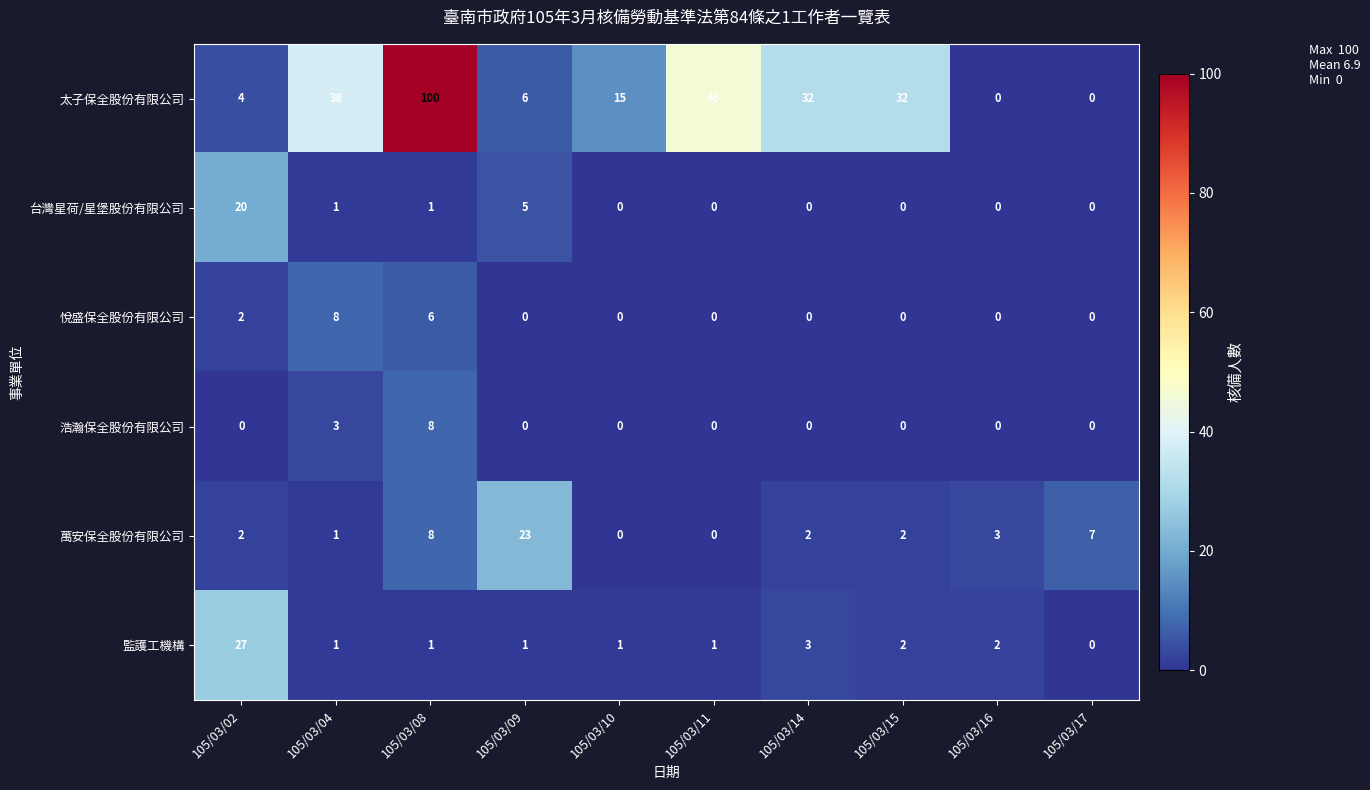

Count the number of data series in this chart.

6